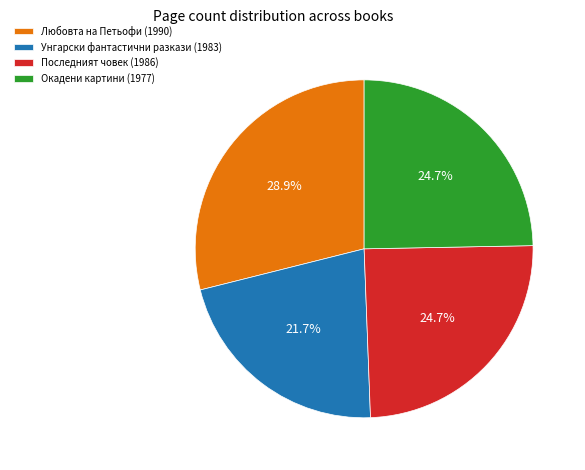

What is the smallest slice in the pie chart?

Унгарски фантастични разкази (1983)